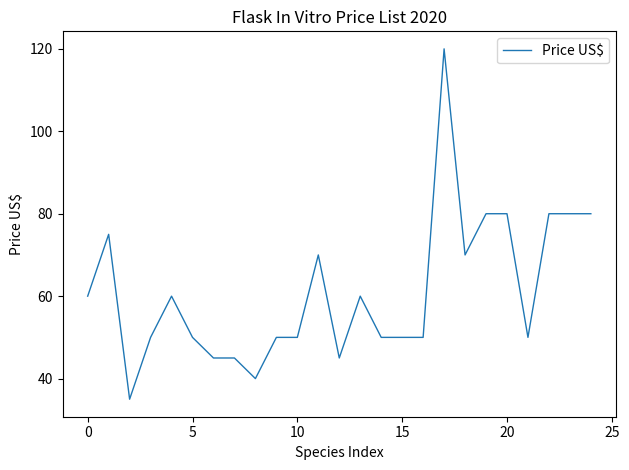

What is the greatest value displayed?

120